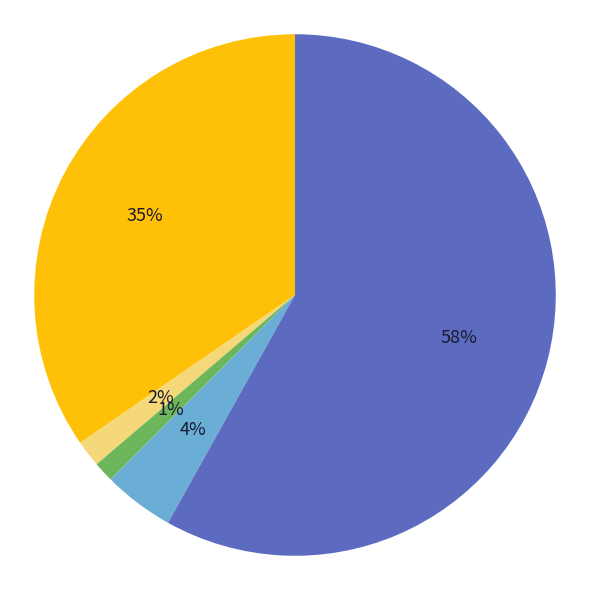

Does any single category account for the majority?

Yes